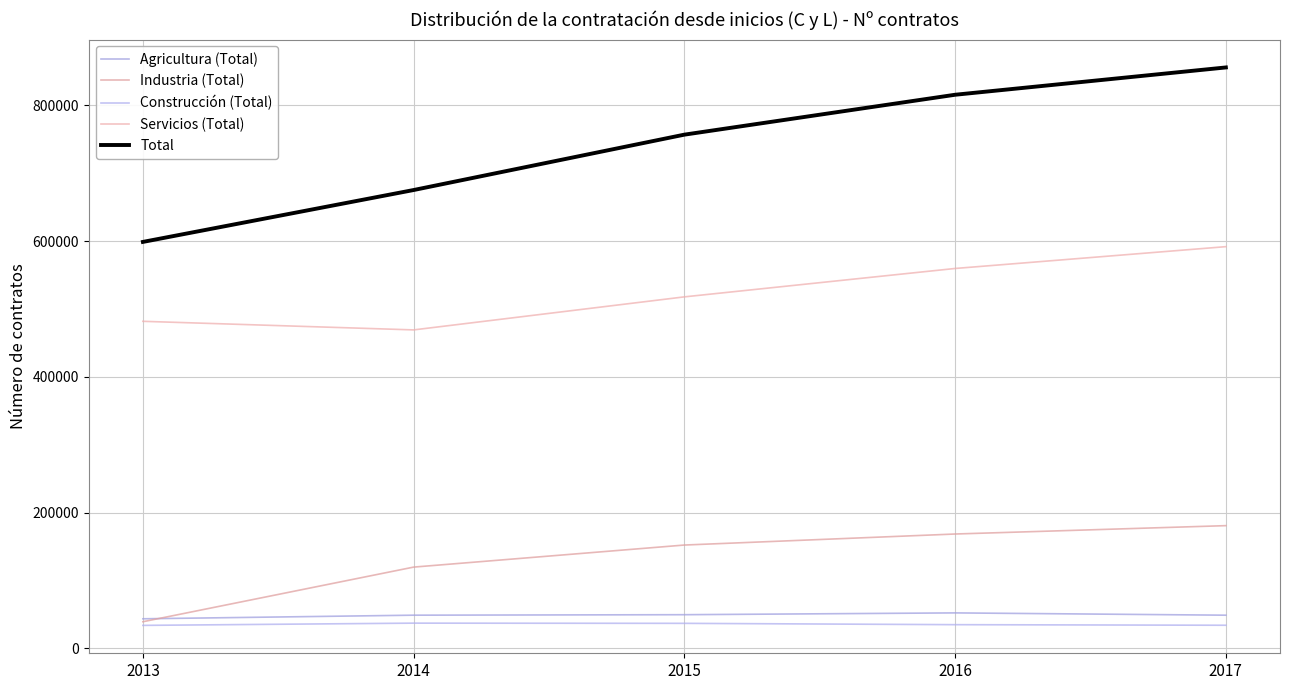

What is the value of the Servicios (Total) point at the 1st from the left?

481995